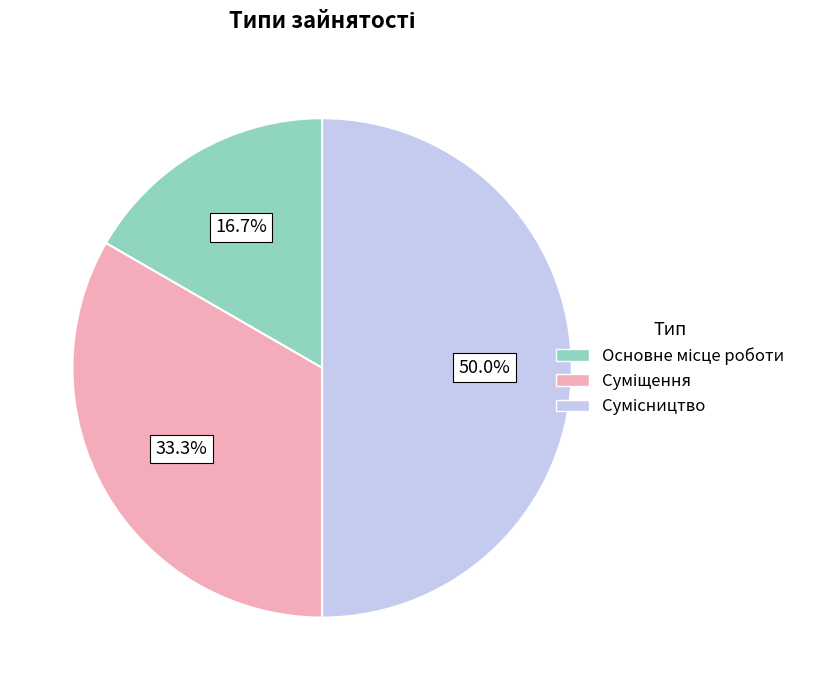

How many segments does this pie chart have?

3